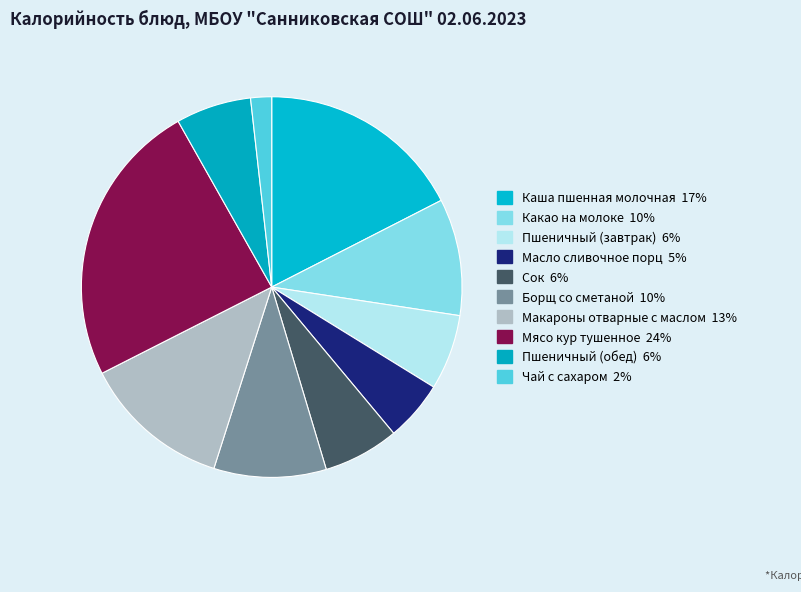

Do Масло сливочное порц and Пшеничный (обед) together represent more than half of the pie?

No